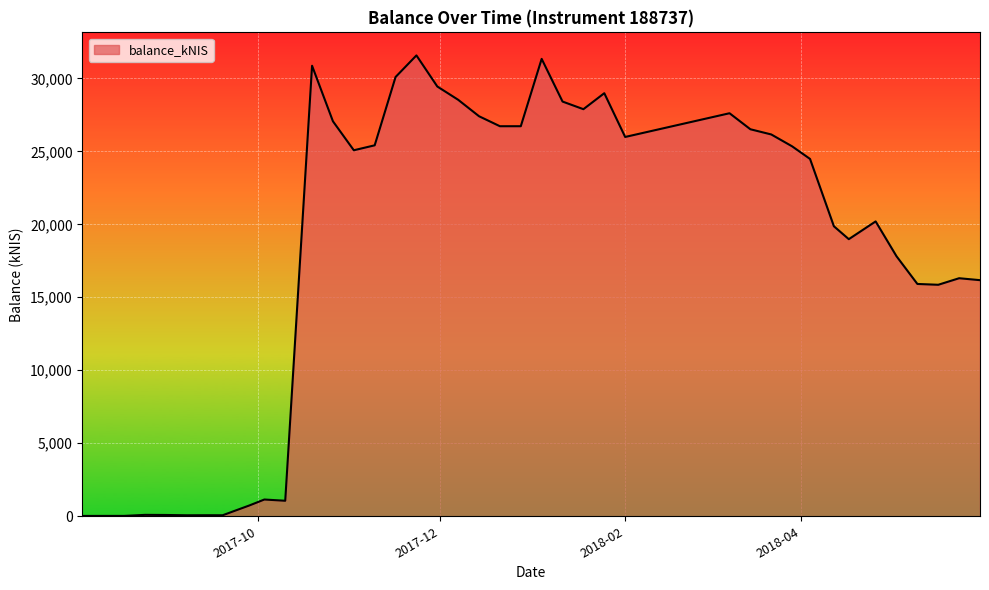

What is the difference between the maximum and minimum values?

31546.1